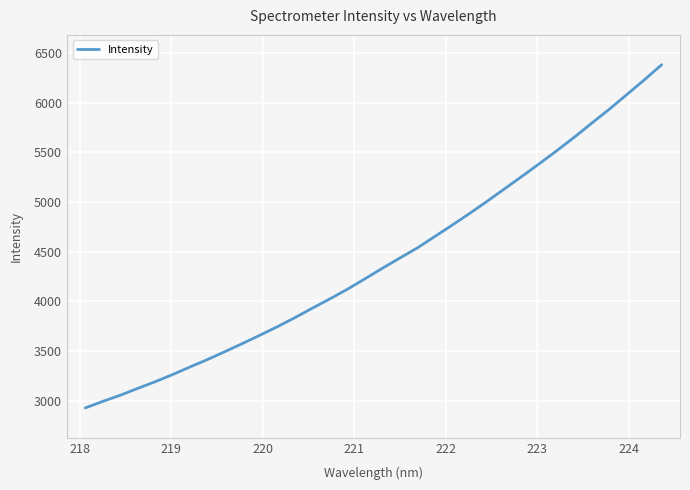

What is the difference between the maximum and minimum values?

3453.3